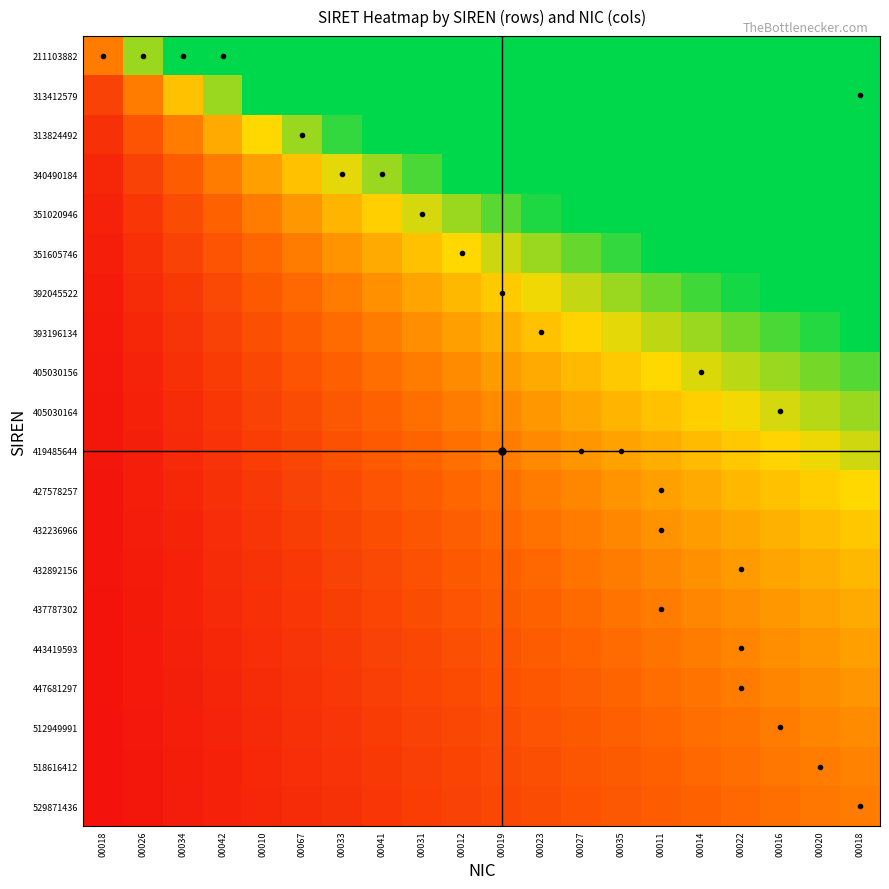

Which has a higher value, 00026 or 00034?

00034